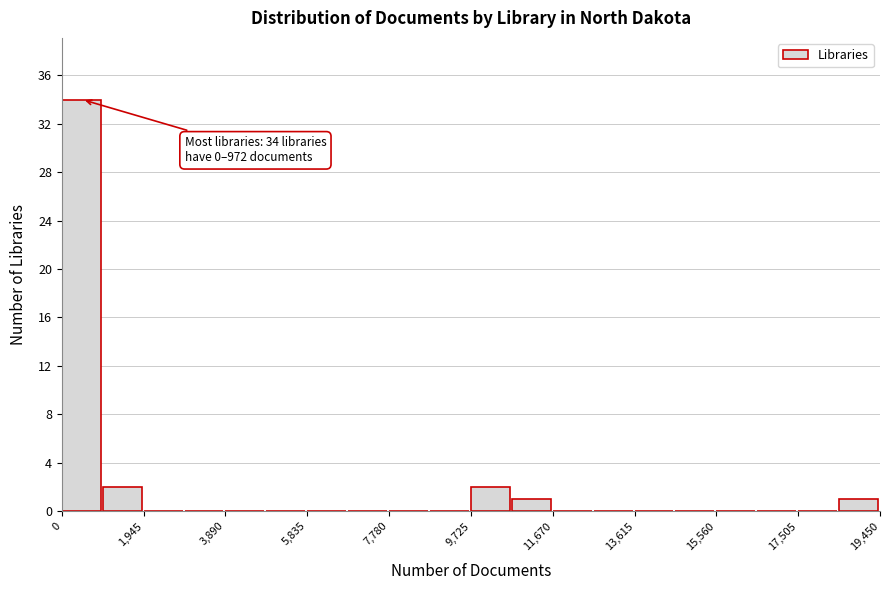

Which range on the x-axis has the tallest bar?

0 to 1000